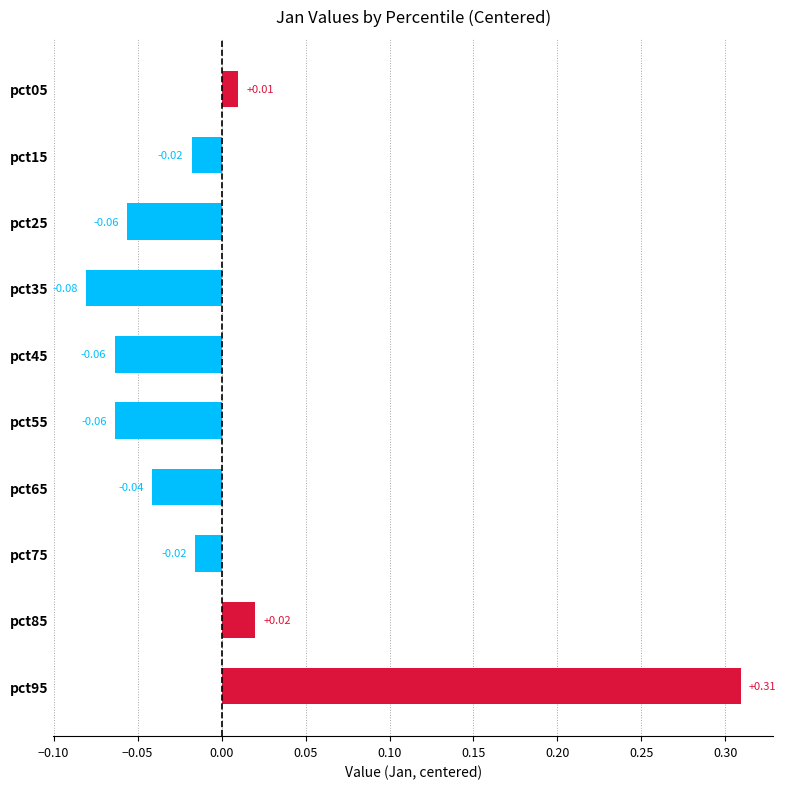

Are the bars horizontal?

Yes